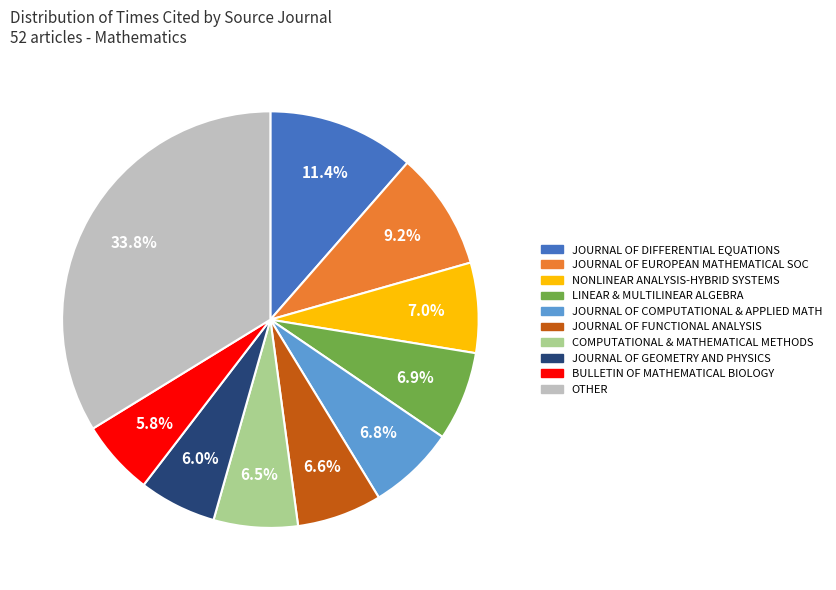

Does any single category account for the majority?

No